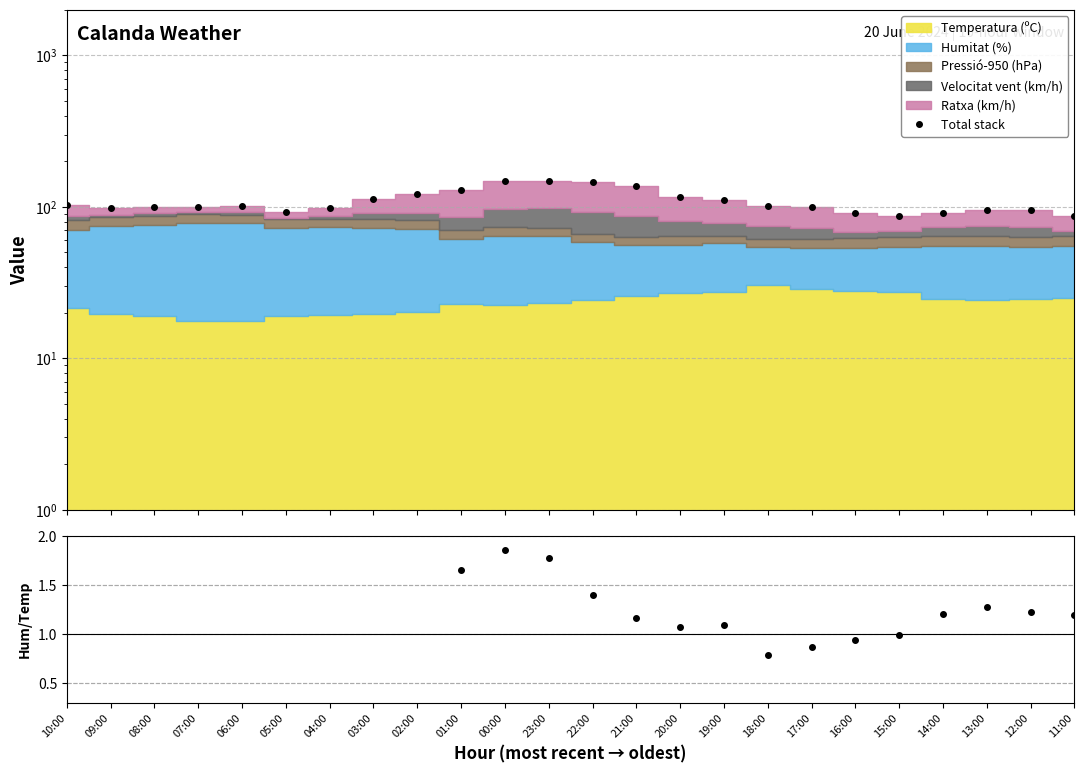

Does the chart have visible grid lines?

Yes